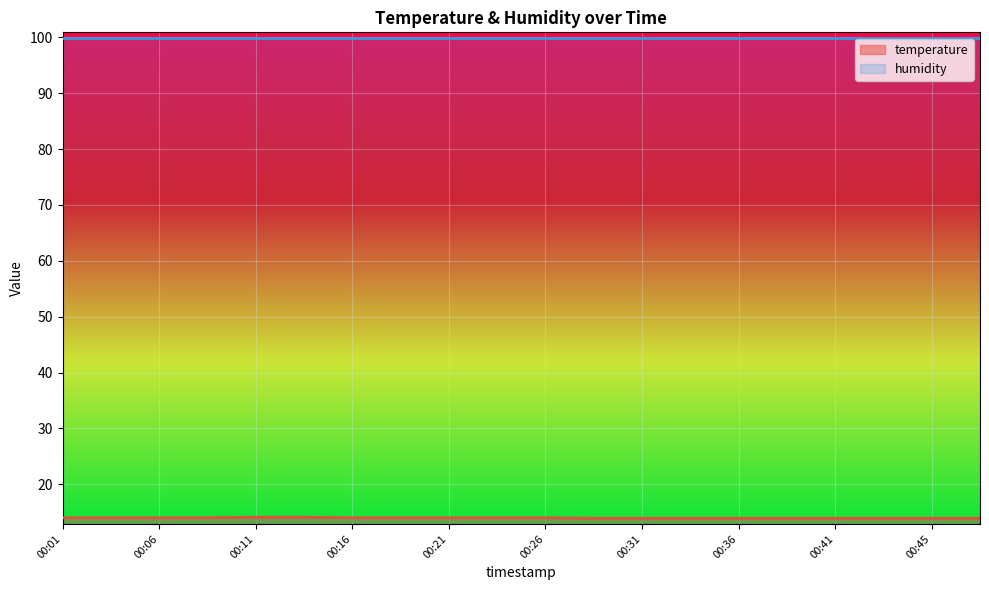

Is it true that the value at 00:45 is 13.9?

True